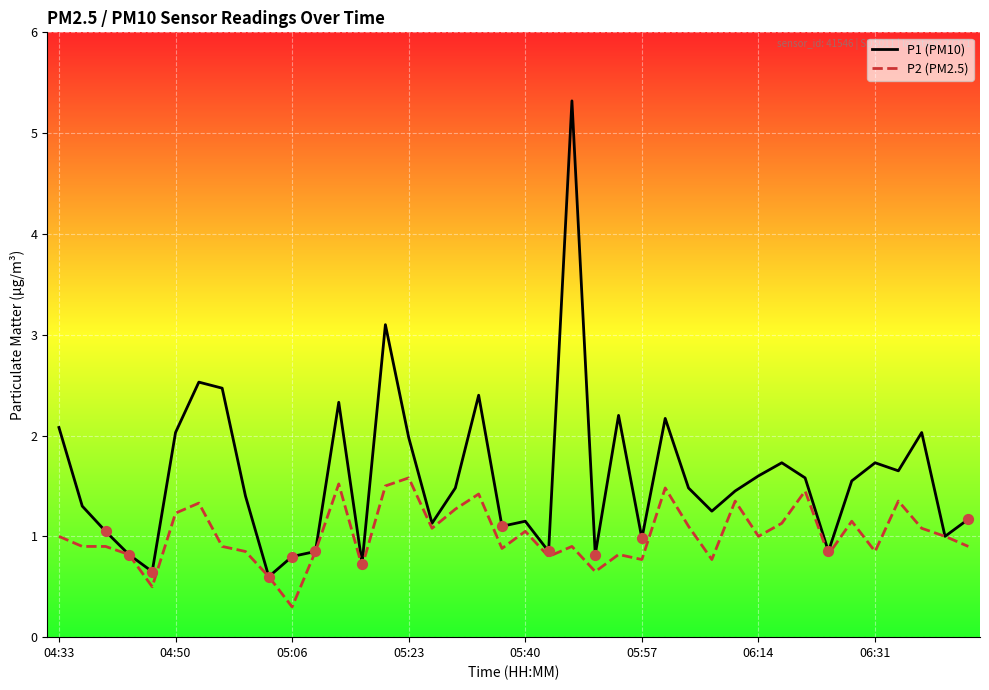

Which series has the largest total across all categories?

P1 (PM10)